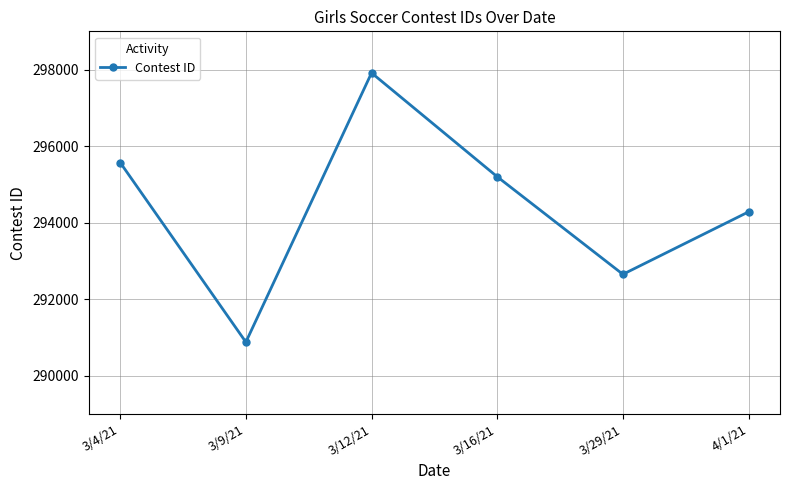

Reading left to right, extract all data points from this chart.

3/4/21=295572	3/9/21=290881	3/12/21=297914	3/16/21=295201	3/29/21=292652	4/1/21=294284